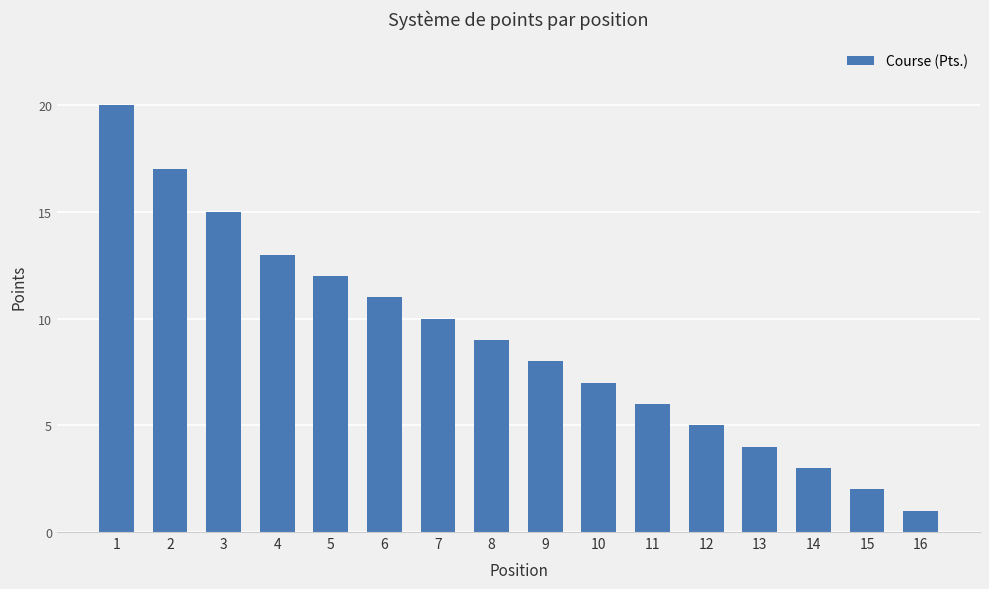

The chart shows a value of 1 at 15. True or false?

False